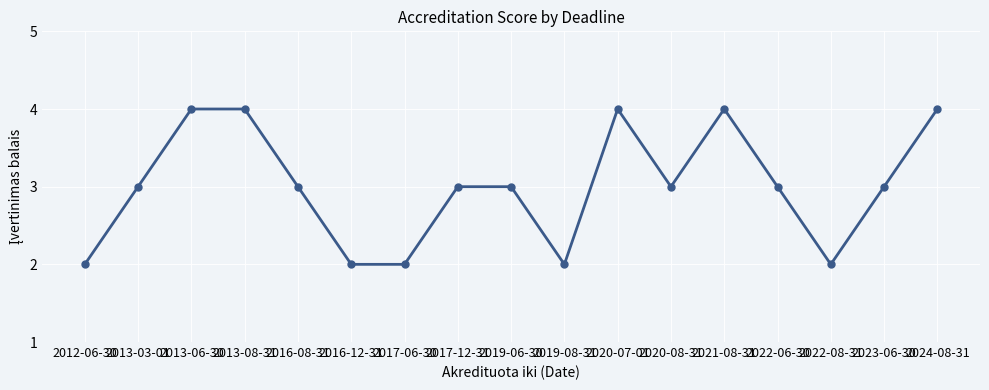

True or false: the data has more than 0 interior local peaks.

True